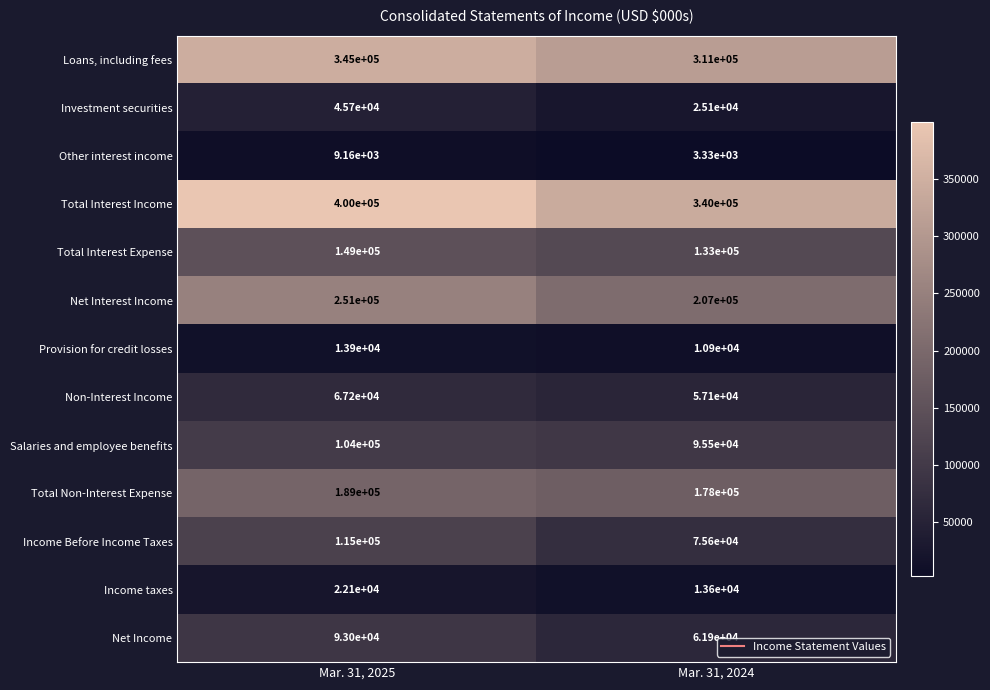

Which label corresponds to the smallest value in the chart?

Mar. 31, 2024